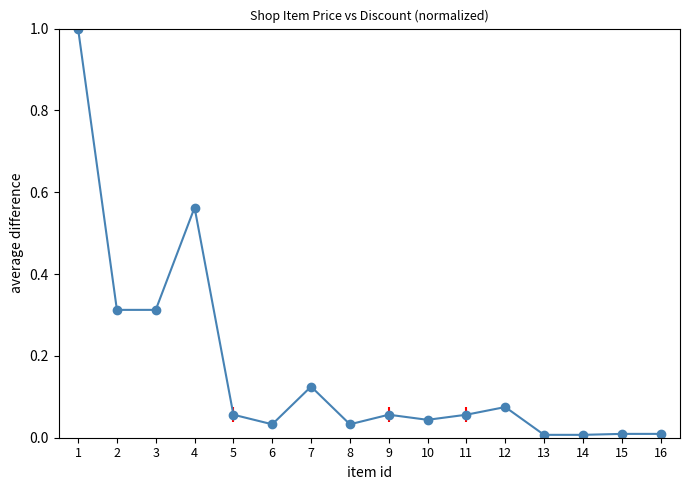

What is the total value across all series at 1?

2.0